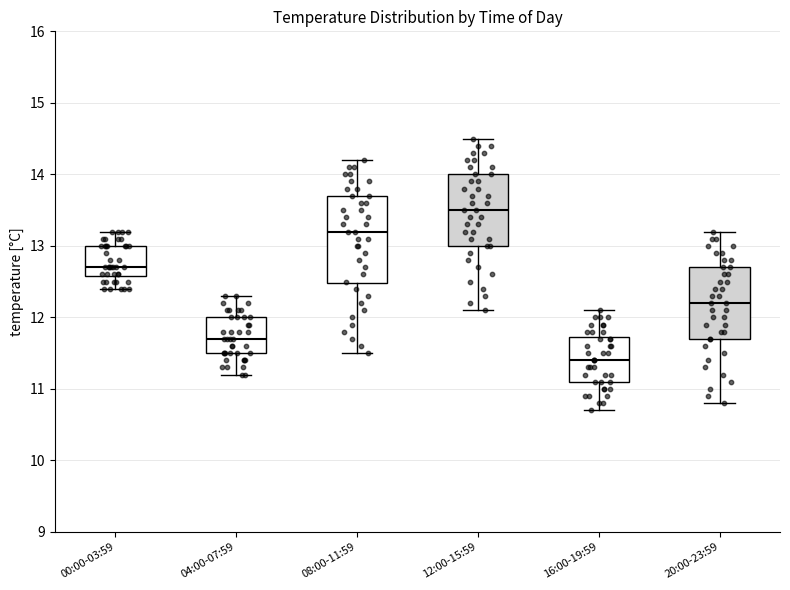

Reading left to right, transcribe this box plot: for each box, give where its median line is, the range the box spans, and where its two whiskers end, as read against the y-axis. The values are not printed on the chart, so give them approximately, as read against the axis.

00:00-03:59: median 12.7, box 12.6 to 13.0, whiskers 12.4 to 13.2
04:00-07:59: median 11.7, box 11.5 to 12.0, whiskers 11.2 to 12.3
08:00-11:59: median 13.2, box 12.5 to 13.7, whiskers 11.5 to 14.2
12:00-15:59: median 13.5, box 13.0 to 14.0, whiskers 12.1 to 14.5
16:00-19:59: median 11.4, box 11.1 to 11.7, whiskers 10.7 to 12.1
20:00-23:59: median 12.2, box 11.7 to 12.7, whiskers 10.8 to 13.2